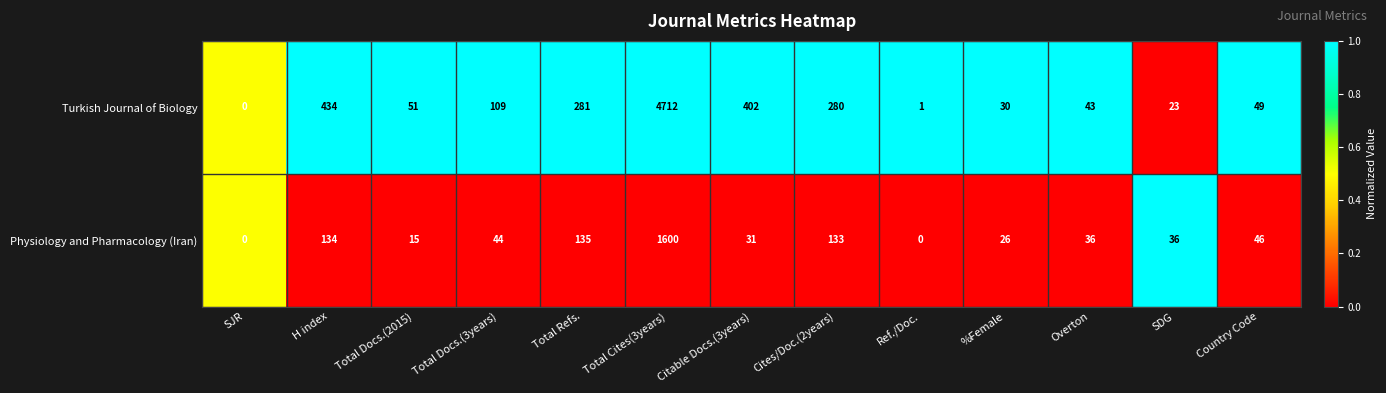

Which series has the largest total across all categories?

Turkish Journal of Biology